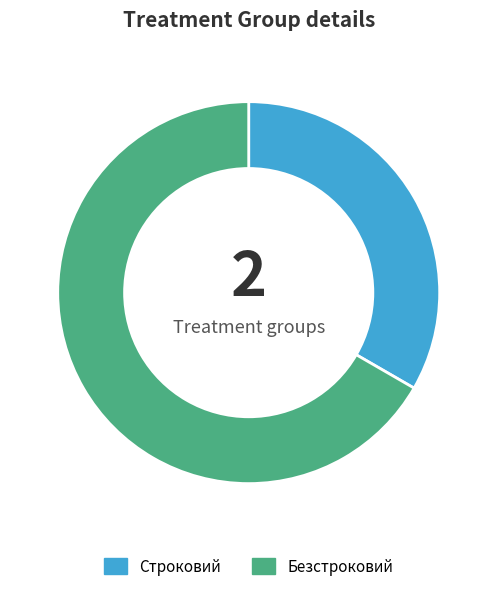

Is the sum of Безстроковий and Строковий greater than half?

Yes